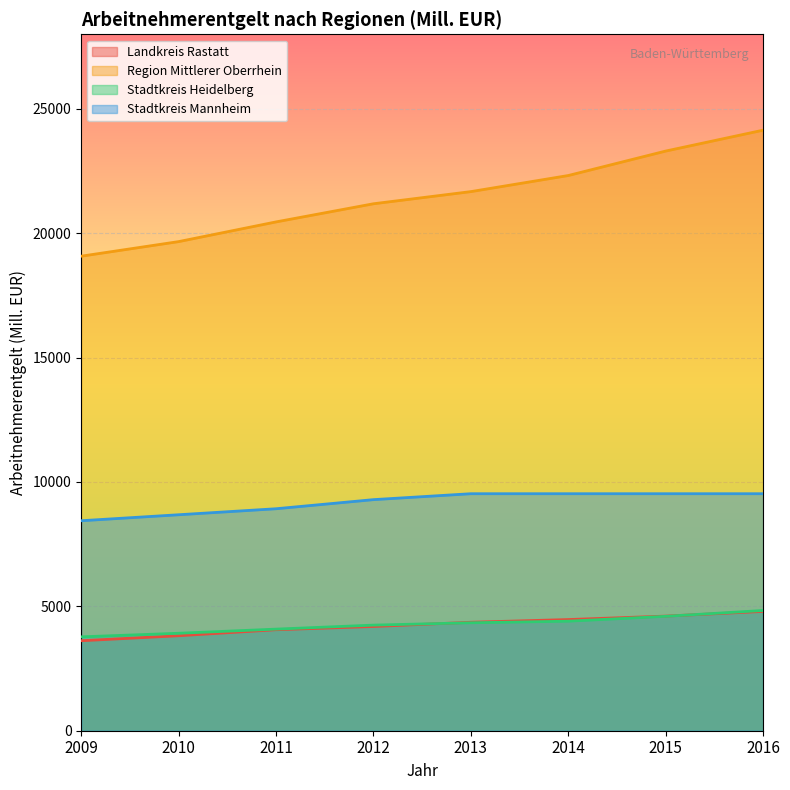

At how many categories does at least one series exceed 10770?

8